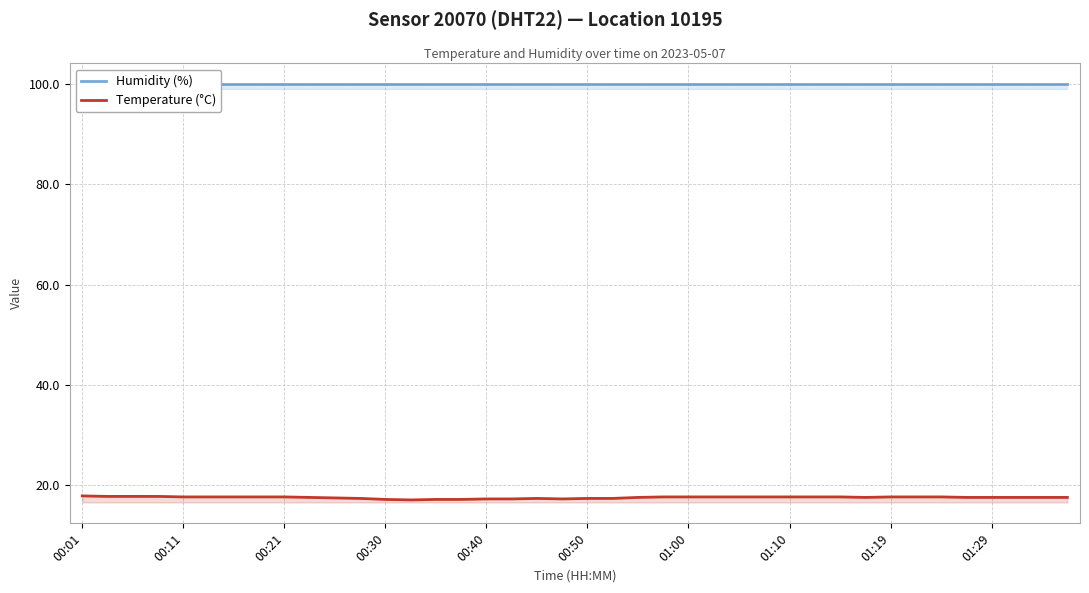

What value does the Temperature (°C) series have at 00:30?

17.2